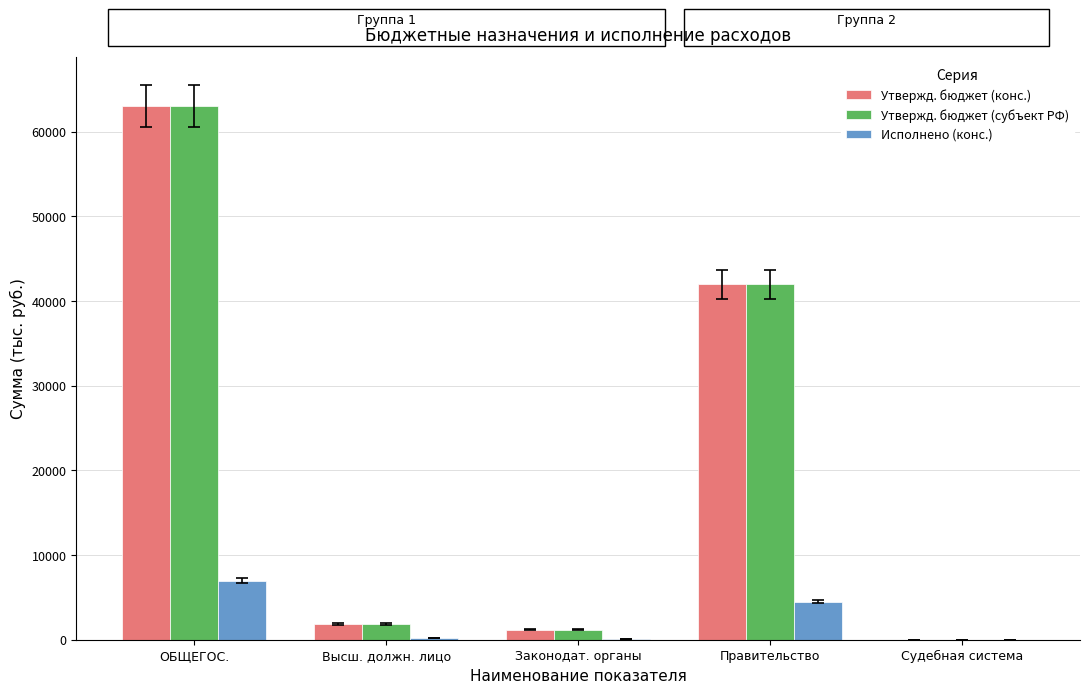

At which category does the chart reach its peak across all series?

ОБЩЕГОС.